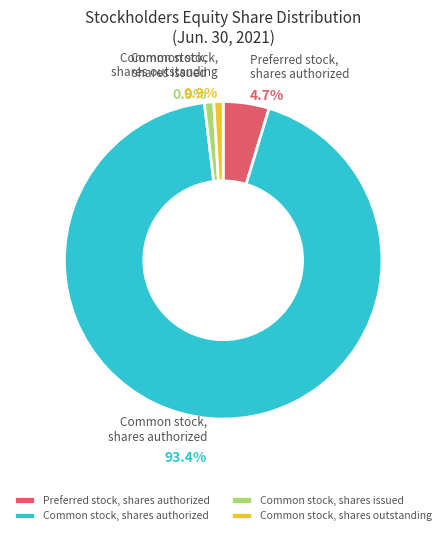

Between Common stock, shares authorized and Preferred stock, shares authorized, which is larger?

Common stock, shares authorized